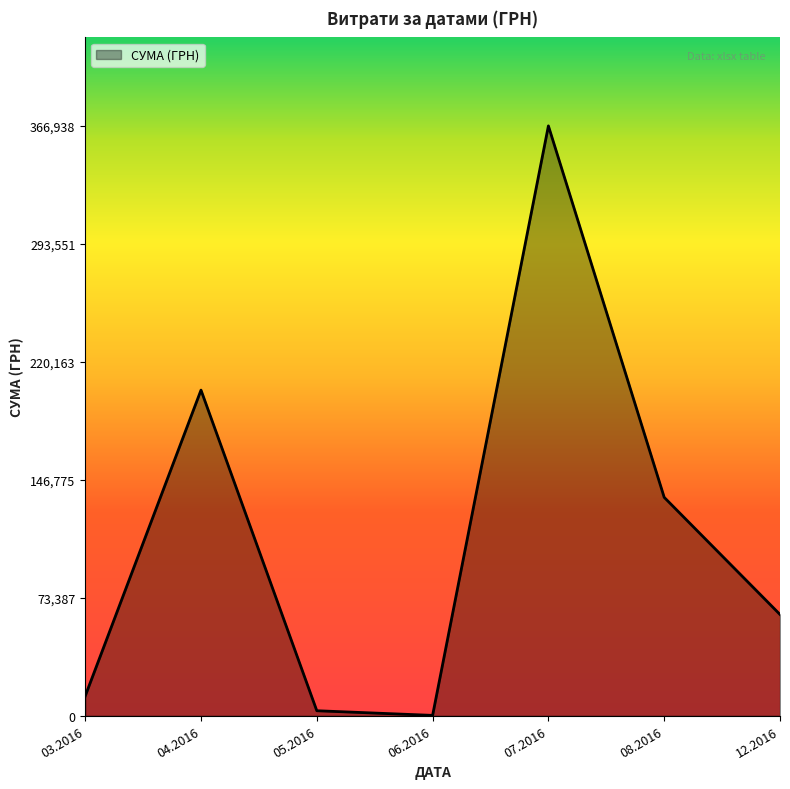

Where is the first local maximum?

04.2016